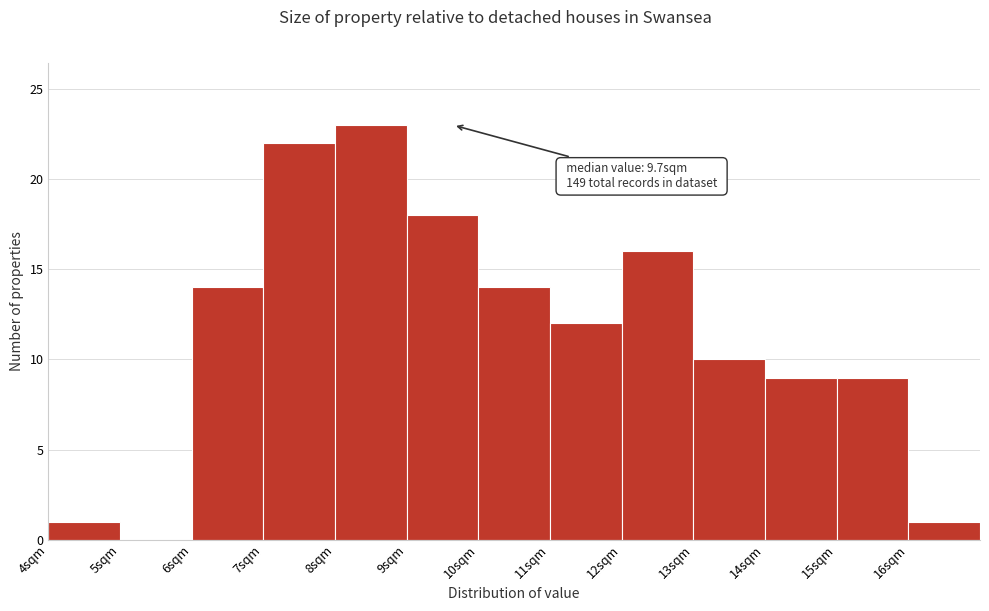

Which range on the x-axis has the tallest bar?

8 to 9